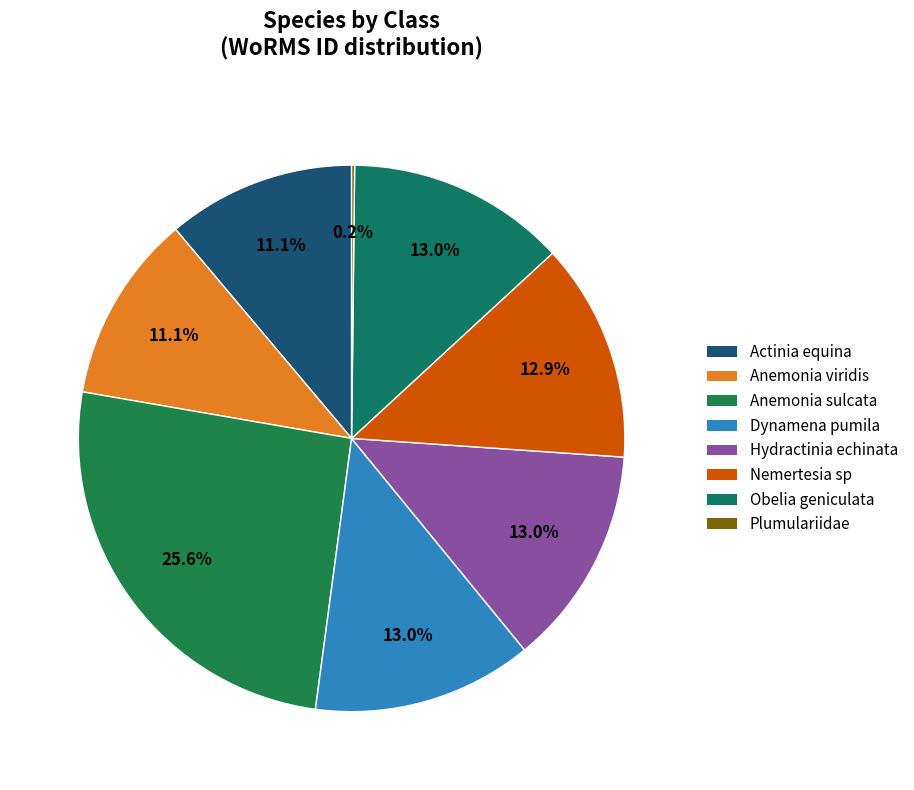

What percentage is the Nemertesia sp slice, to the nearest percent?

13%